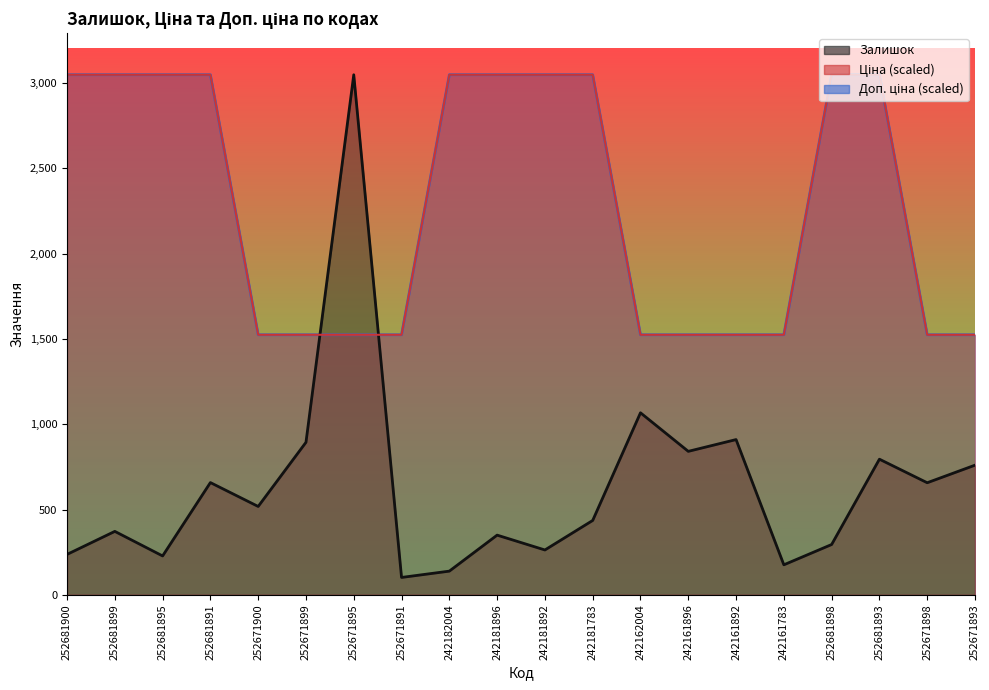

List the labels in order of Ціна value, largest first.

252681900, 252681899, 252681895, 252681891, 242182004, 242181896, 242181892, 242181783, 252681898, 252681893, 252671900, 252671899, 252671895, 252671891, 242162004, 242161896, 242161892, 242161783, 252671898, 252671893